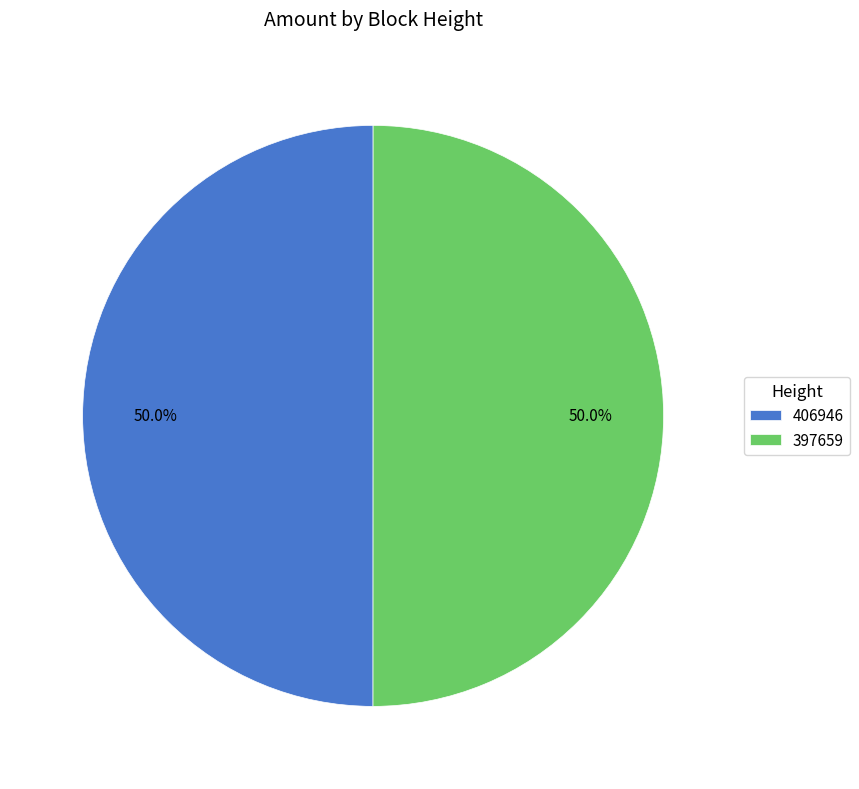

What is the total percentage of 406946 and 397659?

100.0%